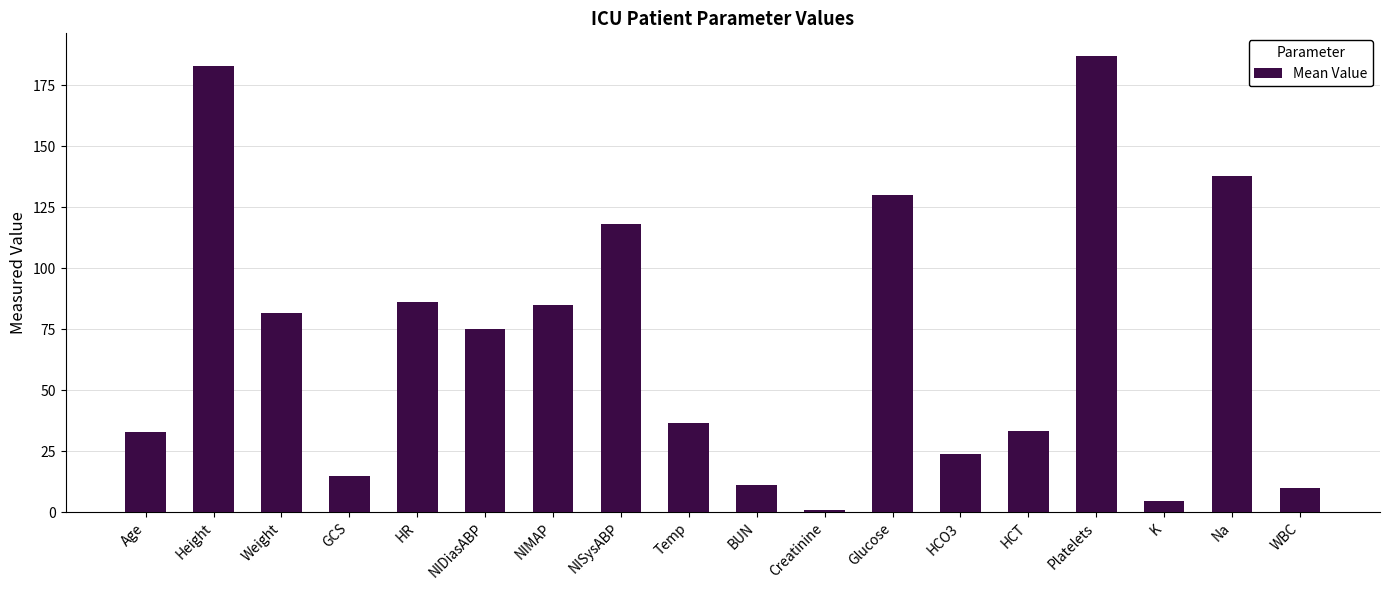

What is the maximum value shown in the chart?

187.0